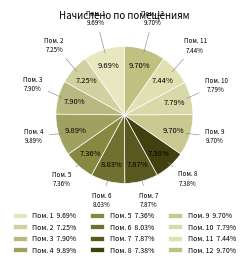

Combined, do 10 and 11 account for over 50%?

No